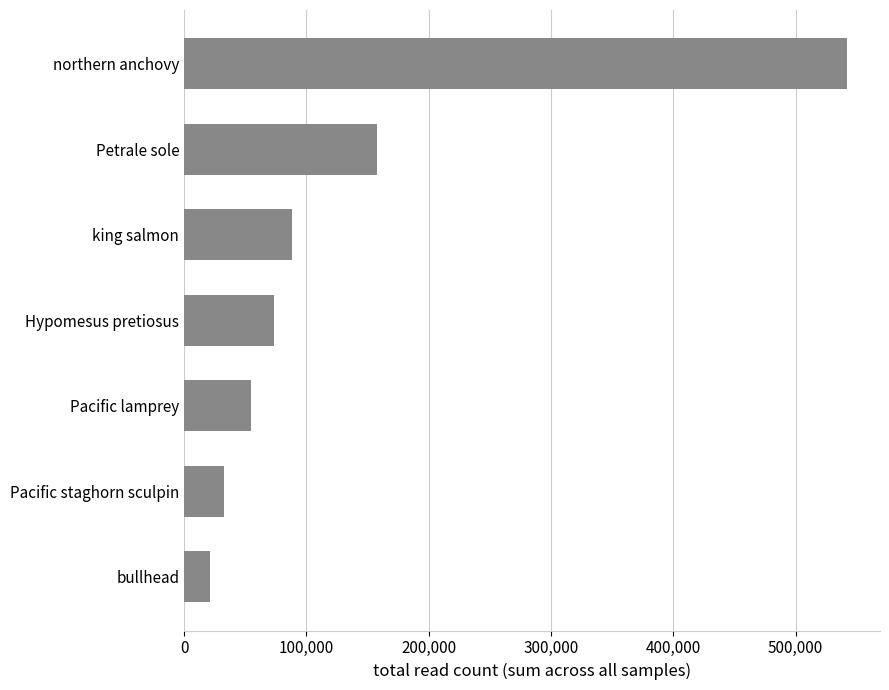

How many values are below 73178?

3